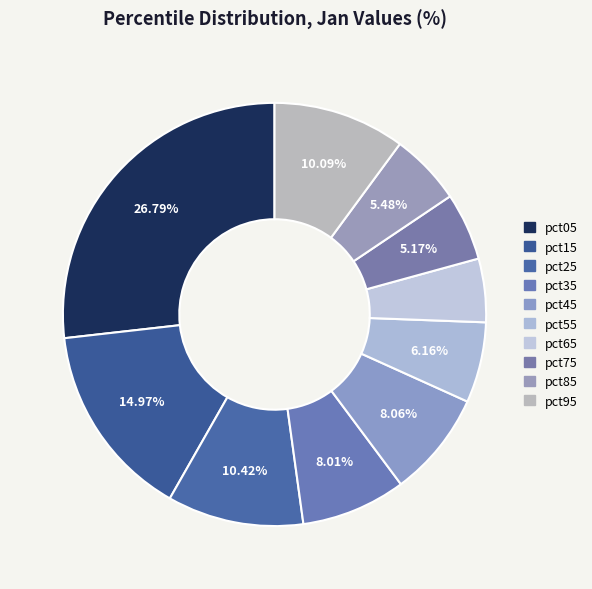

True or false: pct85 accounts for 5% of the total.

True